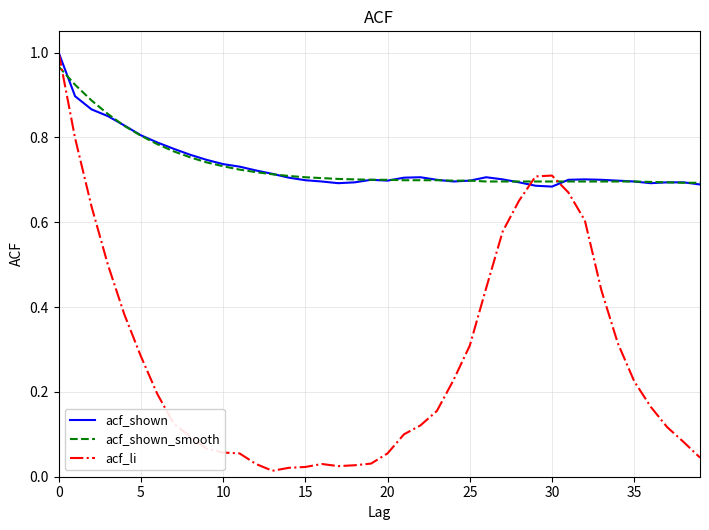

Which series has the largest range (max minus min)?

acf_li